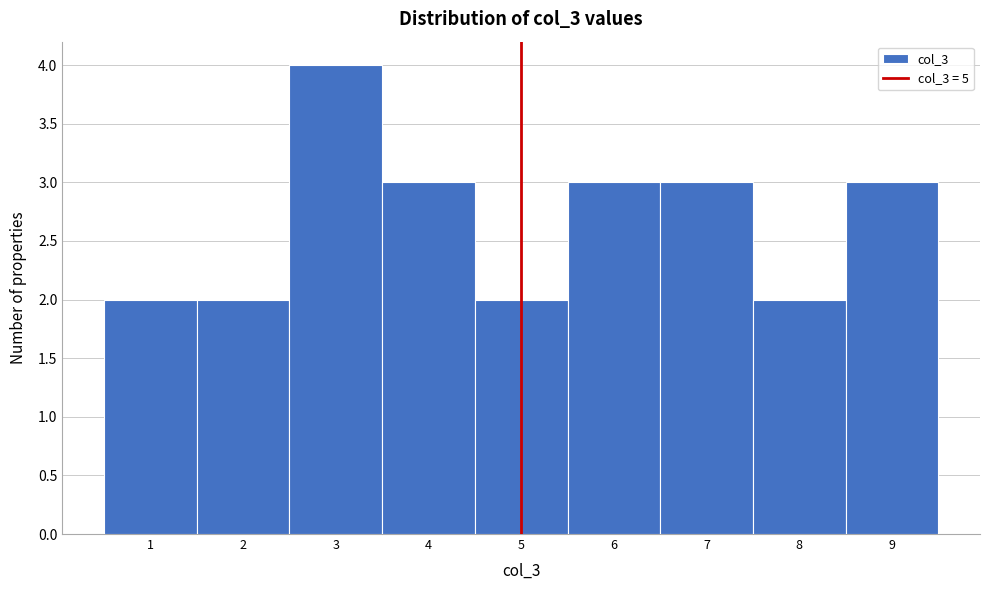

Reading left to right, list every bar in this chart as the range it spans on the x-axis followed by its height. The values are not printed on the chart, so give them approximately, as read against the axis.

0.5 to 1.5: 2
1.5 to 2.5: 2
2.5 to 3.5: 4
3.5 to 4.5: 3
4.5 to 5.5: 2
5.5 to 6.5: 3
6.5 to 7.5: 3
7.5 to 8.5: 2
8.5 to 9.5: 3